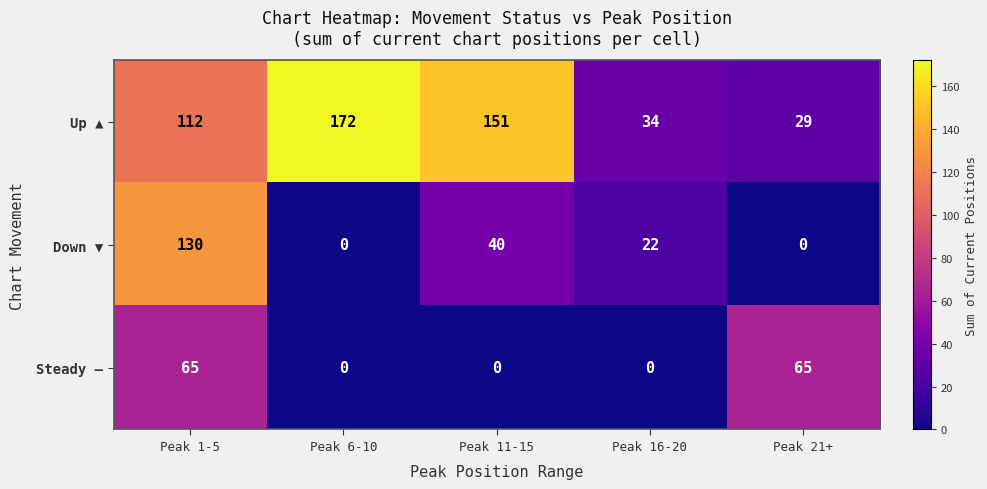

At Peak 1-5, list the series in order from smallest to largest.

Steady —, Up ▲, Down ▼